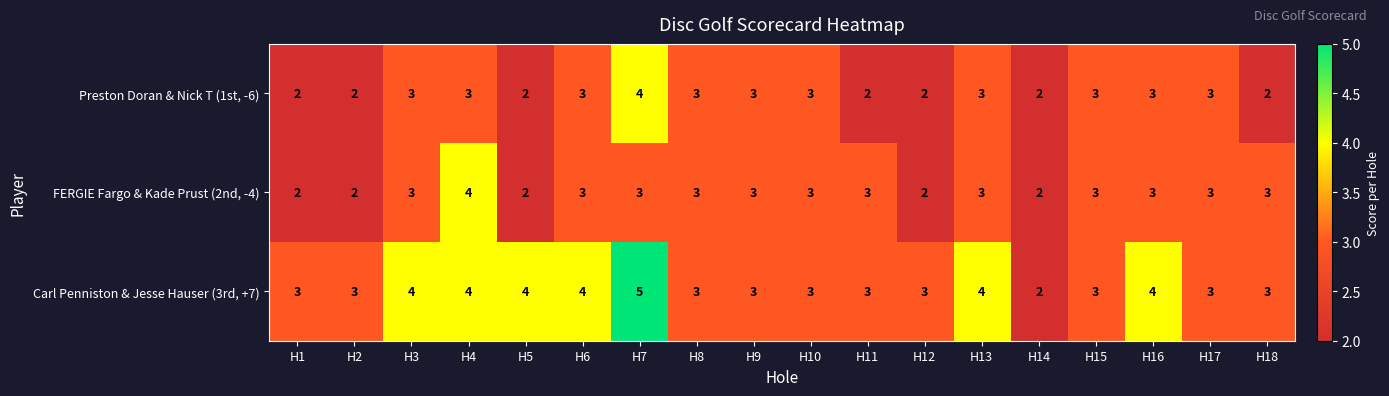

What is the spread (max minus min) of values at H11?

1